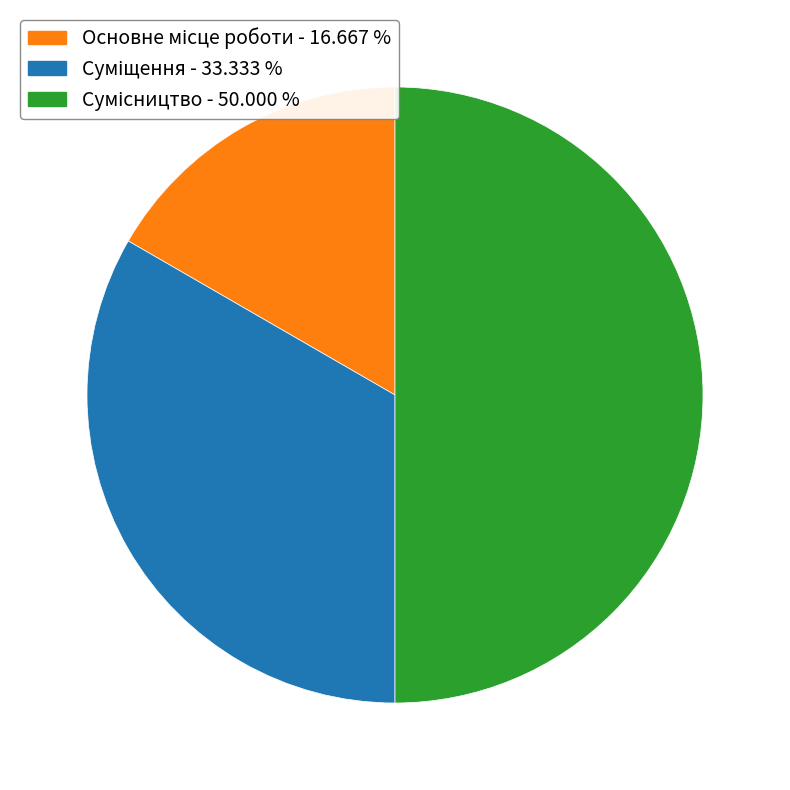

True or false: Суміщення accounts for 20% of the total.

False